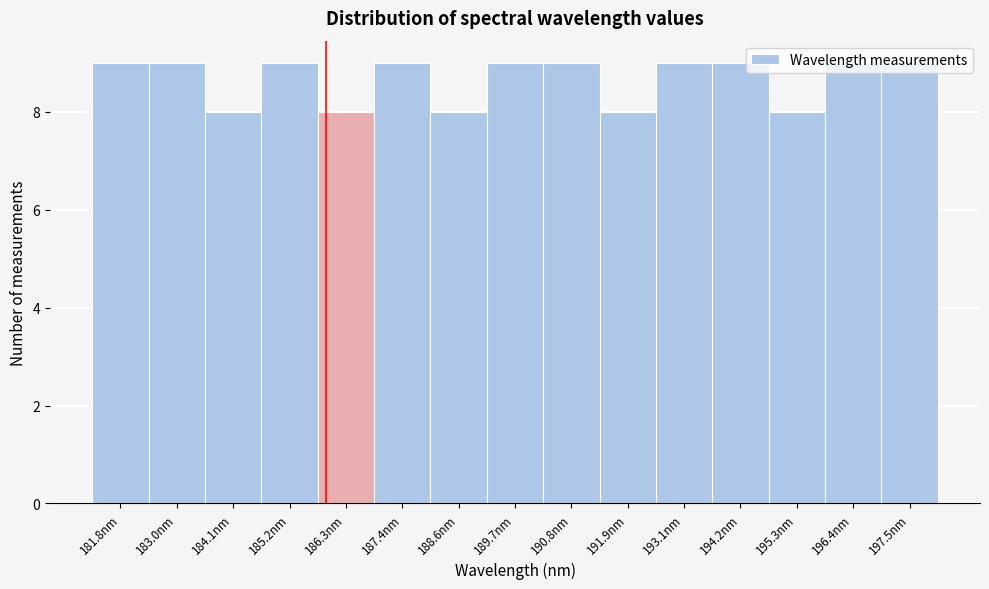

What is the average value?

9